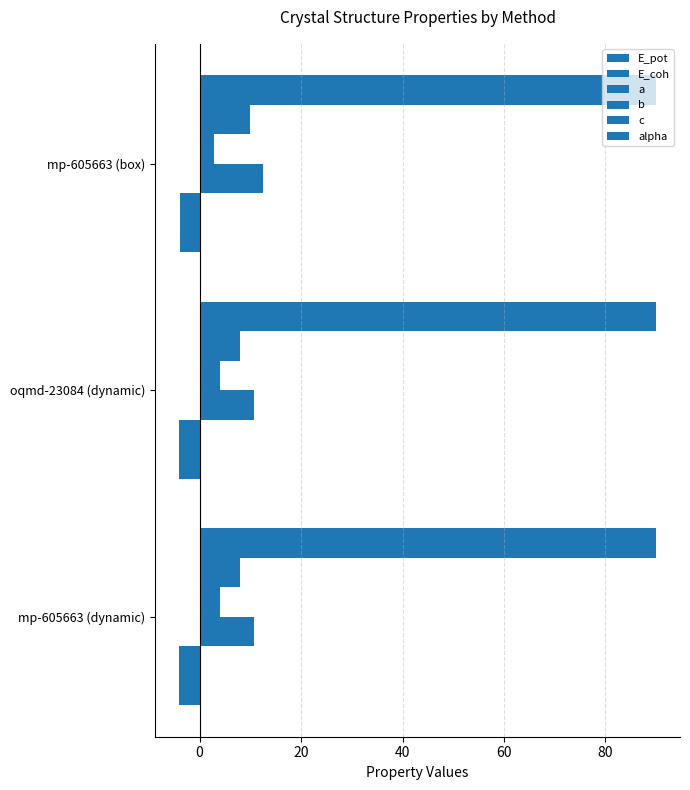

How many values in the E_coh series are below -4?

2